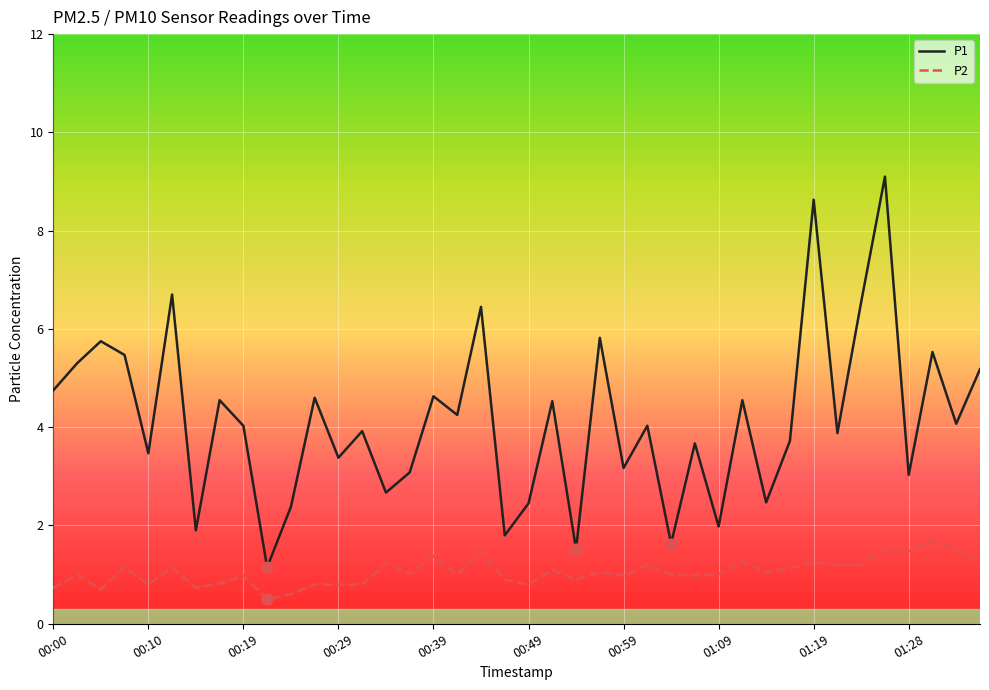

Which series has the largest total across all categories?

P1